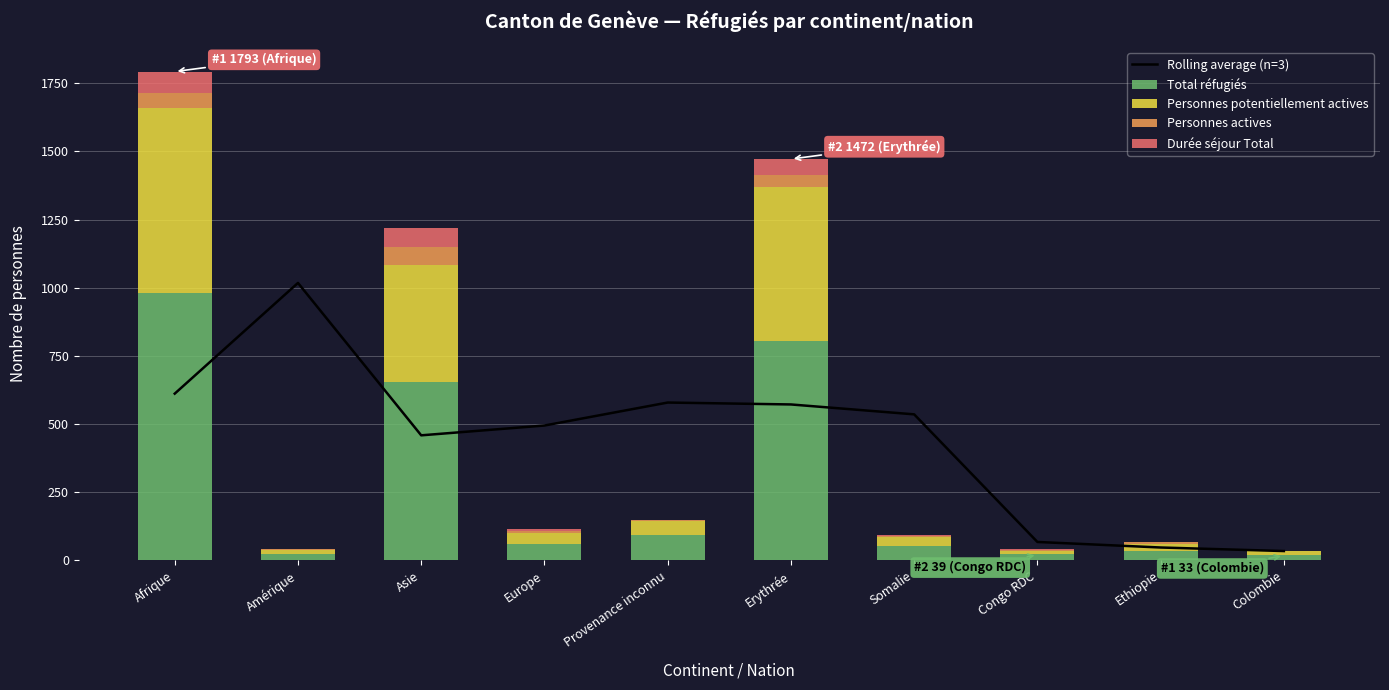

What position from the left is Afrique?

1